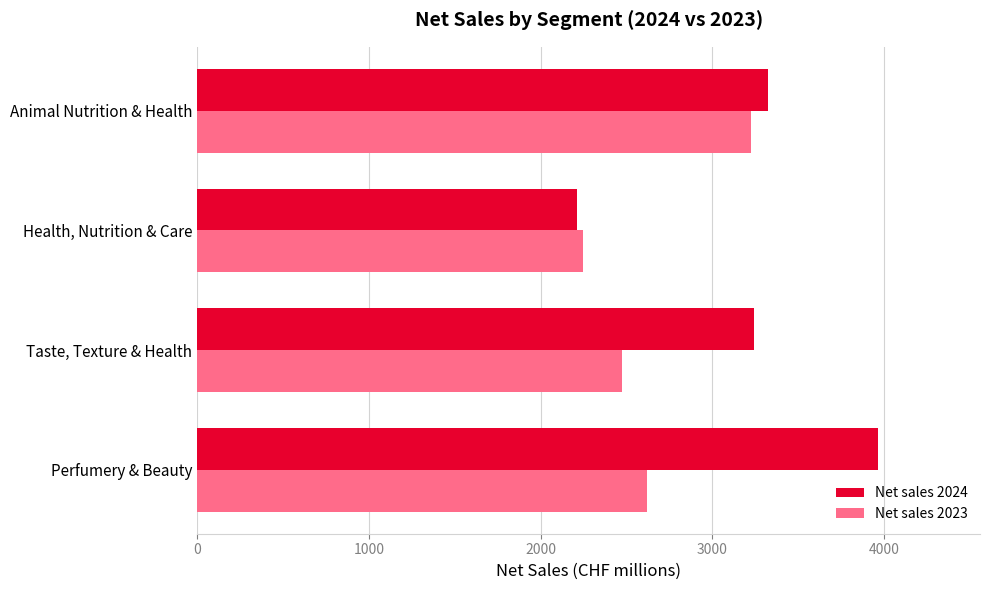

List the labels in order of Net sales 2023 value, largest first.

Animal Nutrition & Health, Perfumery & Beauty, Taste, Texture & Health, Health, Nutrition & Care